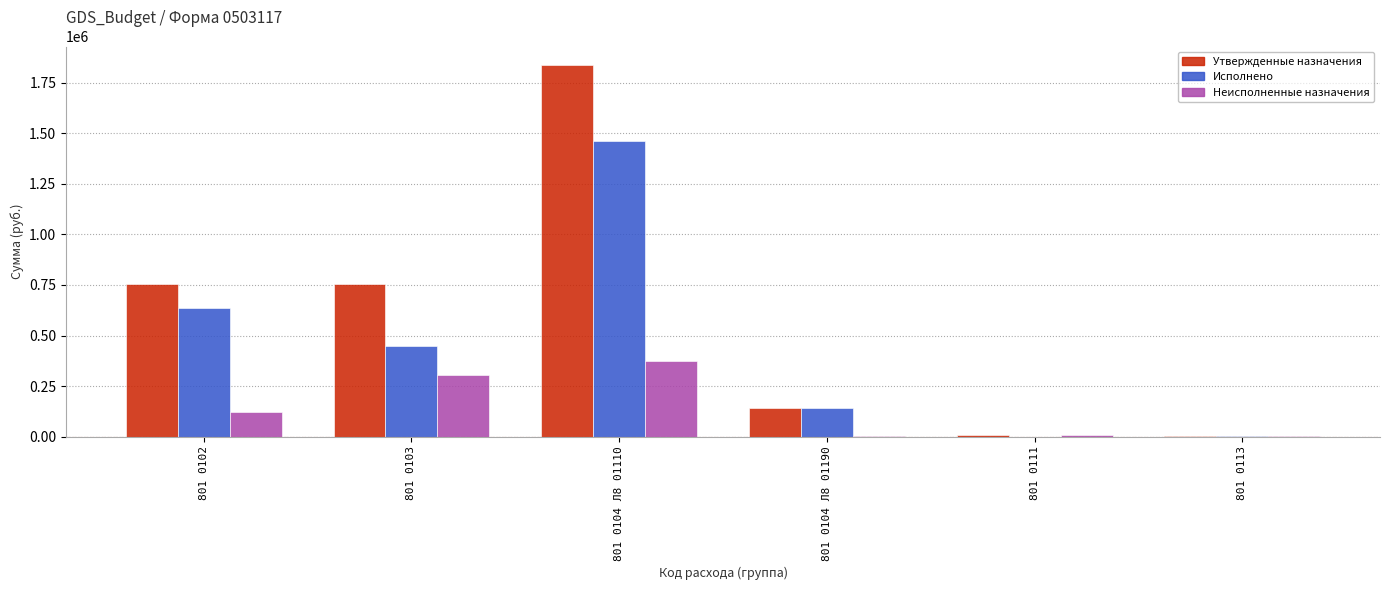

At which category does the chart reach its peak across all series?

801 0104 Л8 01110